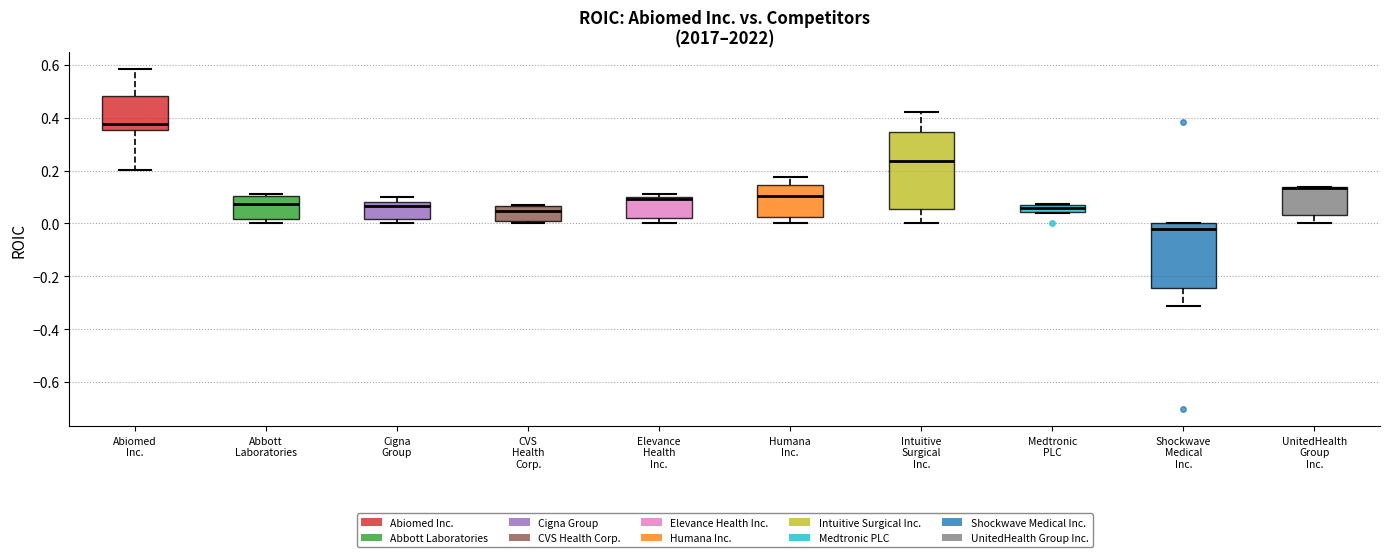

Where is the upper edge of the box for UnitedHealth Group Inc. on the y-axis? The values are not printed on the chart, so give them approximately, as read against the axis.

0.14